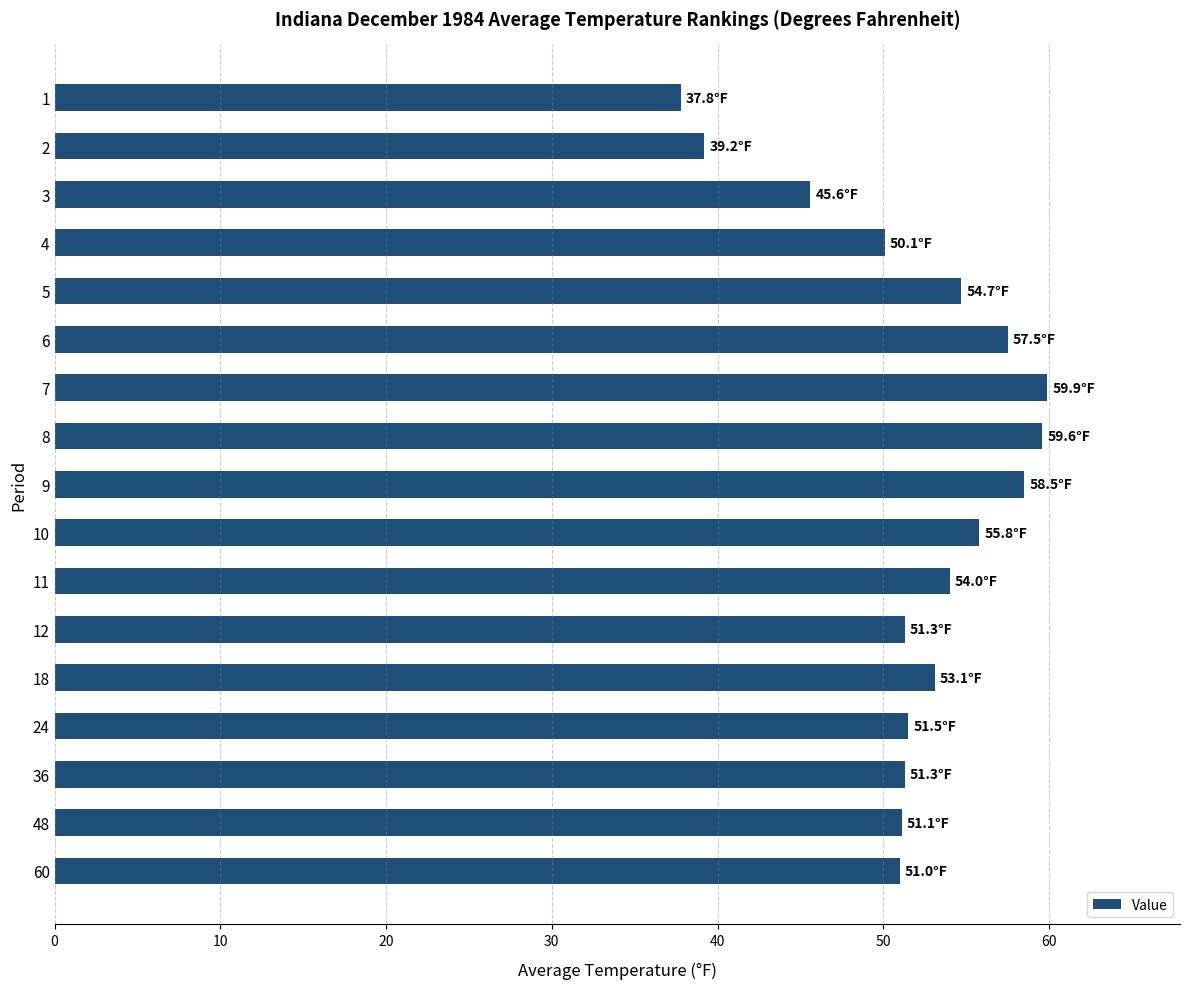

Is it true that the value at 4 is 68.4?

False